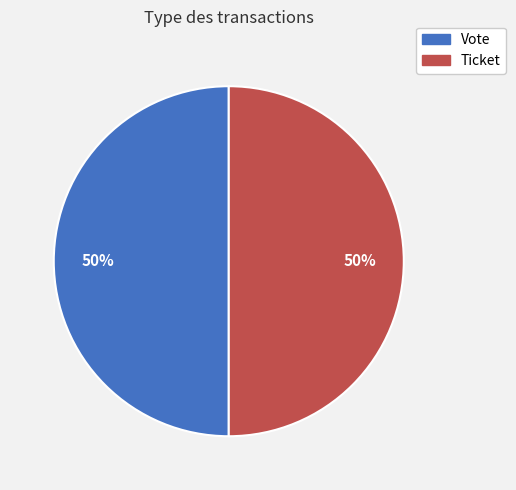

How many slices are in this pie chart?

2